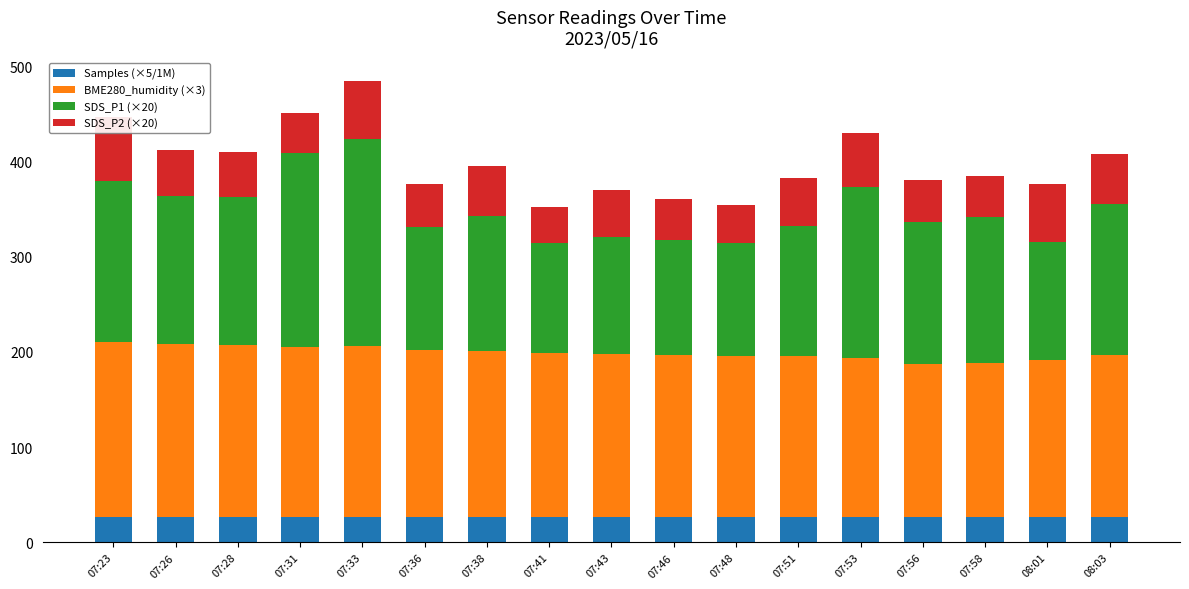

What are all the series names shown in the legend?

Samples (×5/1M), BME280_humidity (×3), SDS_P1 (×20), SDS_P2 (×20)